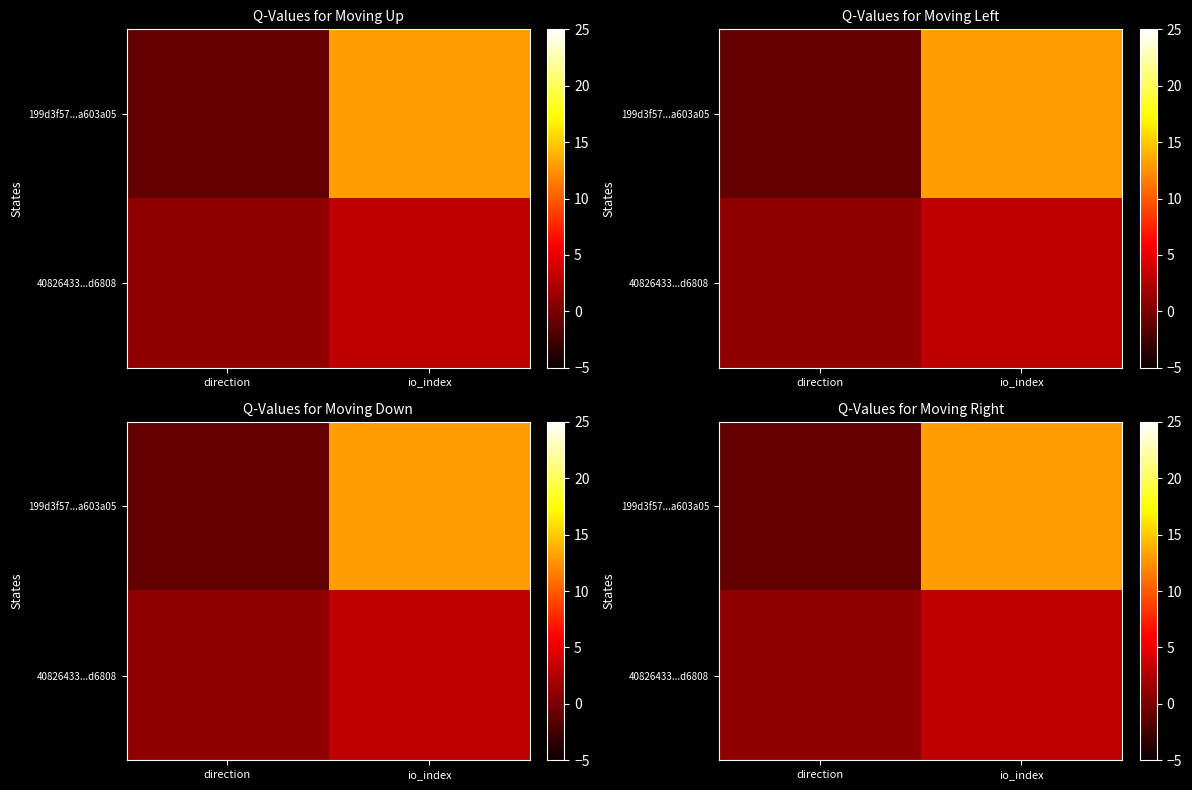

What is the sum of all 40826433...d6808 values?

4